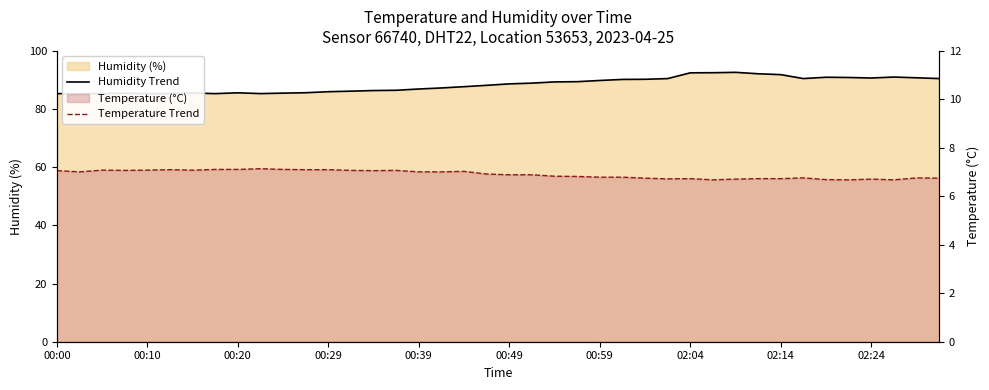

List the series in order of their peak value, lowest first.

Temperature Trend, Humidity Trend